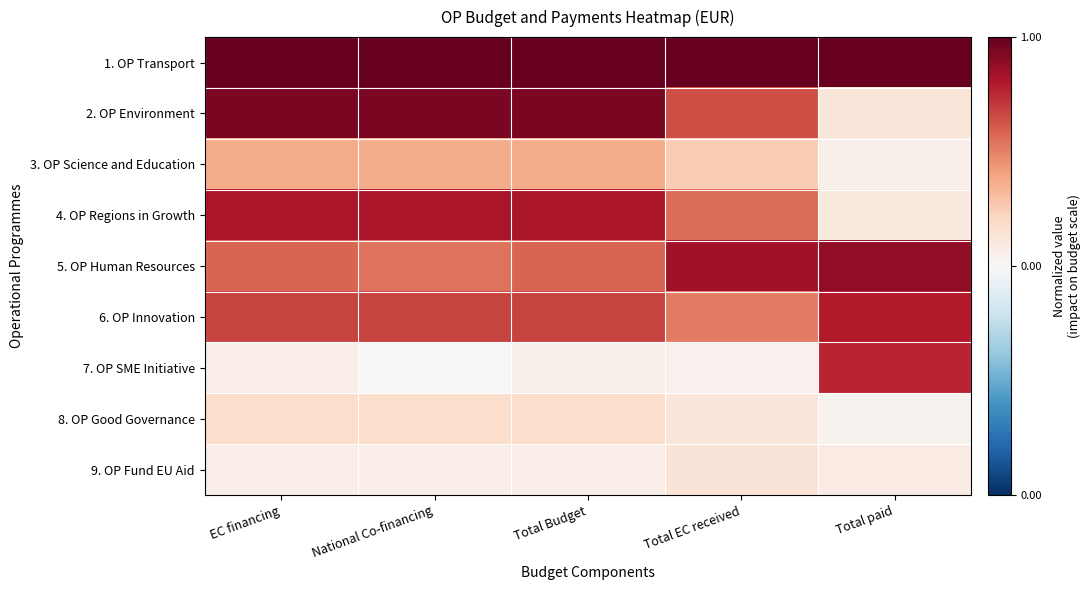

Reading left to right, list all the values displayed in this chart.

1. OP Transport: EC financing=1.0	National Co-financing=1.0	Total Budget=1.0	Total EC received=1.0	Total paid=1.0
2. OP Environment: EC financing=0.9	National Co-financing=0.9	Total Budget=0.9	Total EC received=0.6	Total paid=0.1
3. OP Science and Education: EC financing=0.4	National Co-financing=0.4	Total Budget=0.4	Total EC received=0.3	Total paid=0.1
4. OP Regions in Growth: EC financing=0.8	National Co-financing=0.8	Total Budget=0.8	Total EC received=0.6	Total paid=0.1
5. OP Human Resources: EC financing=0.6	National Co-financing=0.5	Total Budget=0.6	Total EC received=0.8	Total paid=0.9
6. OP Innovation: EC financing=0.7	National Co-financing=0.7	Total Budget=0.7	Total EC received=0.5	Total paid=0.8
7. OP SME Initiative: EC financing=0.1	National Co-financing=0.0	Total Budget=0.1	Total EC received=0.0	Total paid=0.8
8. OP Good Governance: EC financing=0.2	National Co-financing=0.2	Total Budget=0.2	Total EC received=0.1	Total paid=0.0
9. OP Fund EU Aid: EC financing=0.1	National Co-financing=0.1	Total Budget=0.1	Total EC received=0.1	Total paid=0.1